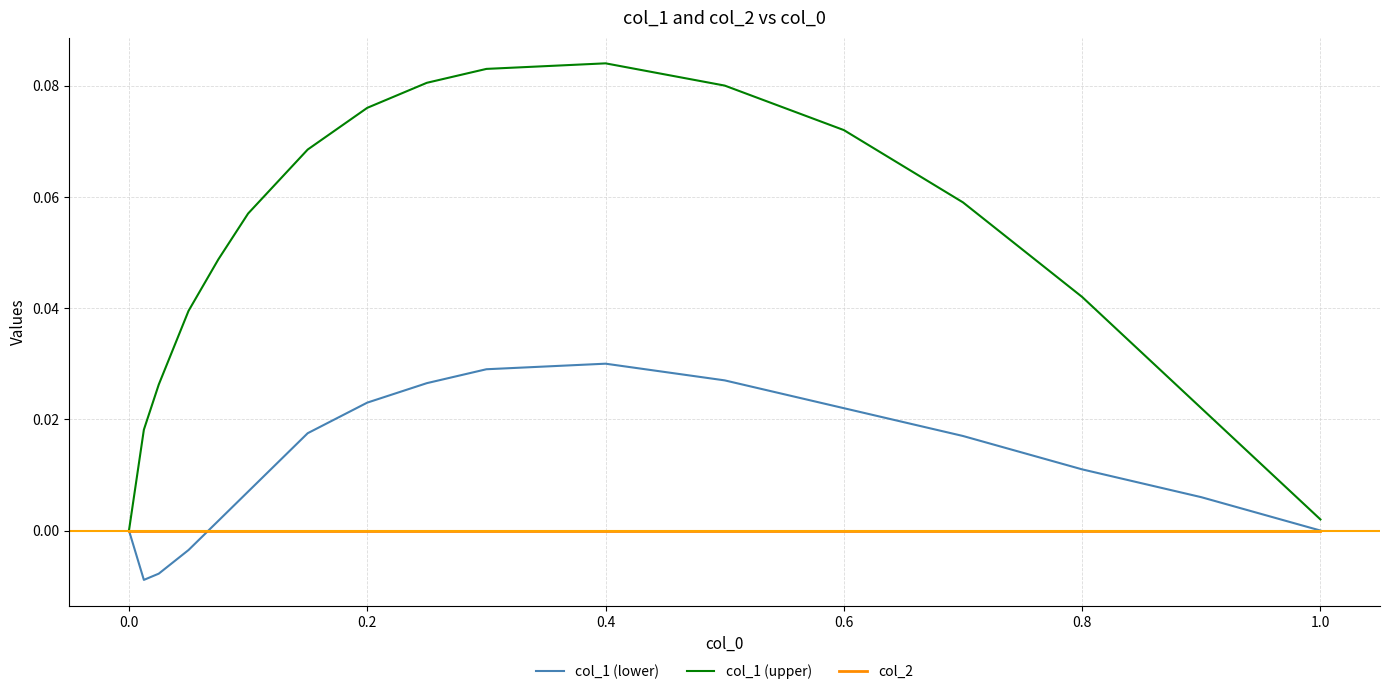

Which series has the largest total across all categories?

col_1 (upper)